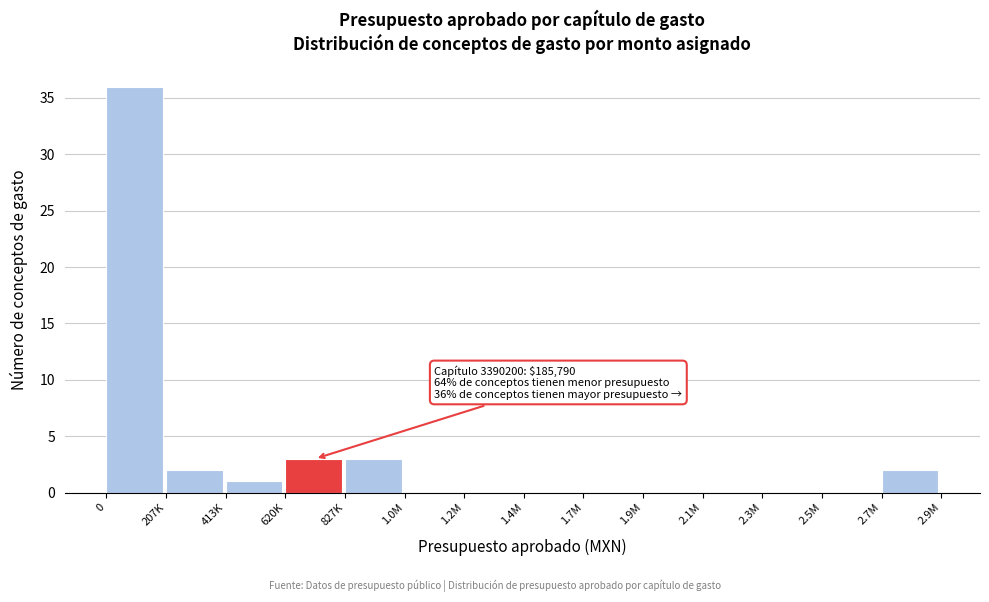

Reading right to left, list all the values displayed in this chart.

2.7M=2	2.5M=0	2.3M=0	2.1M=0	1.9M=0	1.7M=0	1.4M=0	1.2M=0	1.0M=0	827K=3	620K=3	413K=1	207K=2	0=36